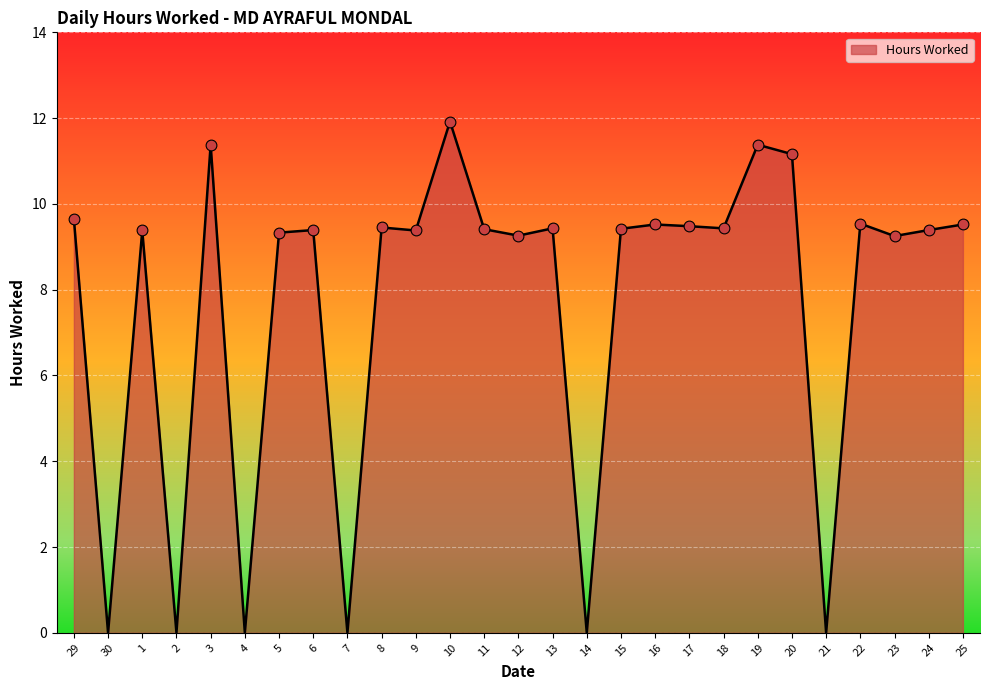

Which has a higher value, 9 or 10?

10